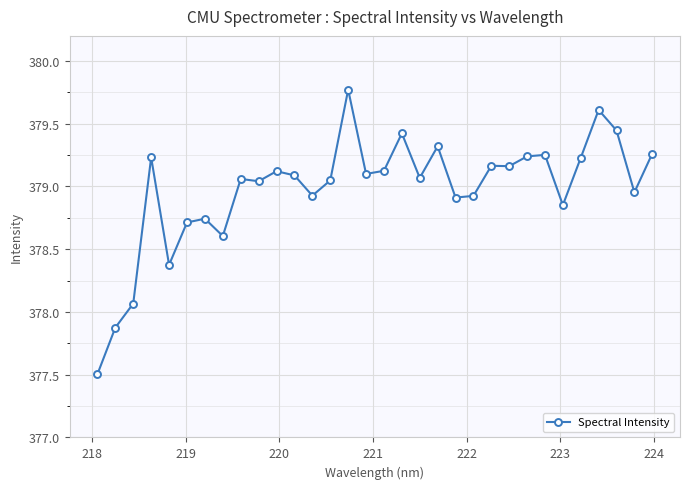

How many lines are shown in the chart?

1